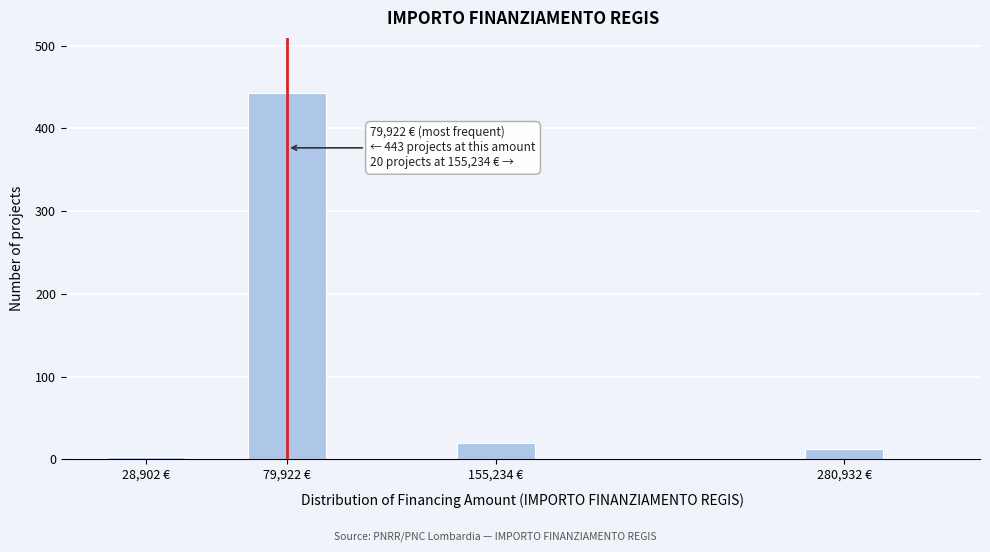

Reading left to right, what are all the values shown in this chart?

28,902 €=3	79,922 €=443	155,234 €=20	280,932 €=13